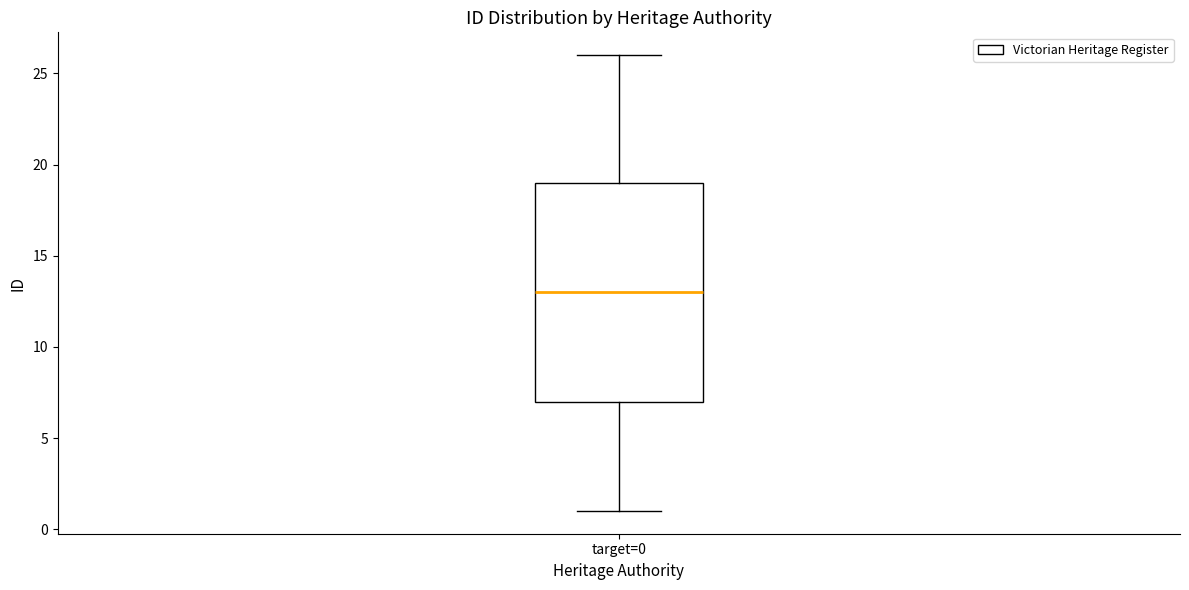

Where does the median line of the box for target=0 sit on the y-axis? The values are not printed on the chart, so give them approximately, as read against the axis.

13